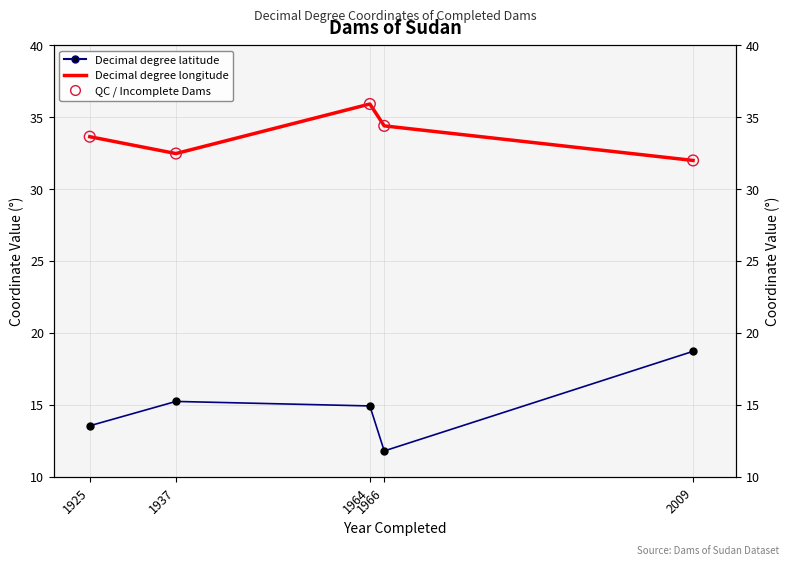

Which series has the largest total across all categories?

Decimal degree longitude